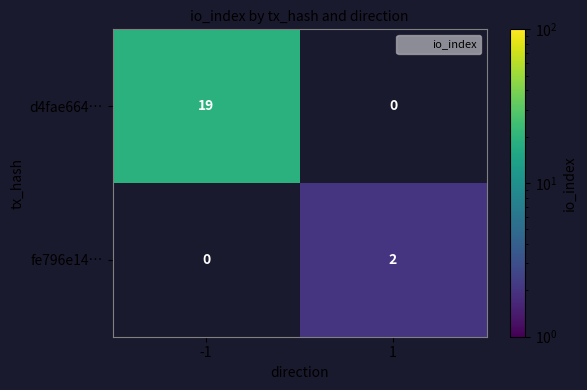

Rank the categories by d4fae664… value from highest to lowest.

-1, 1